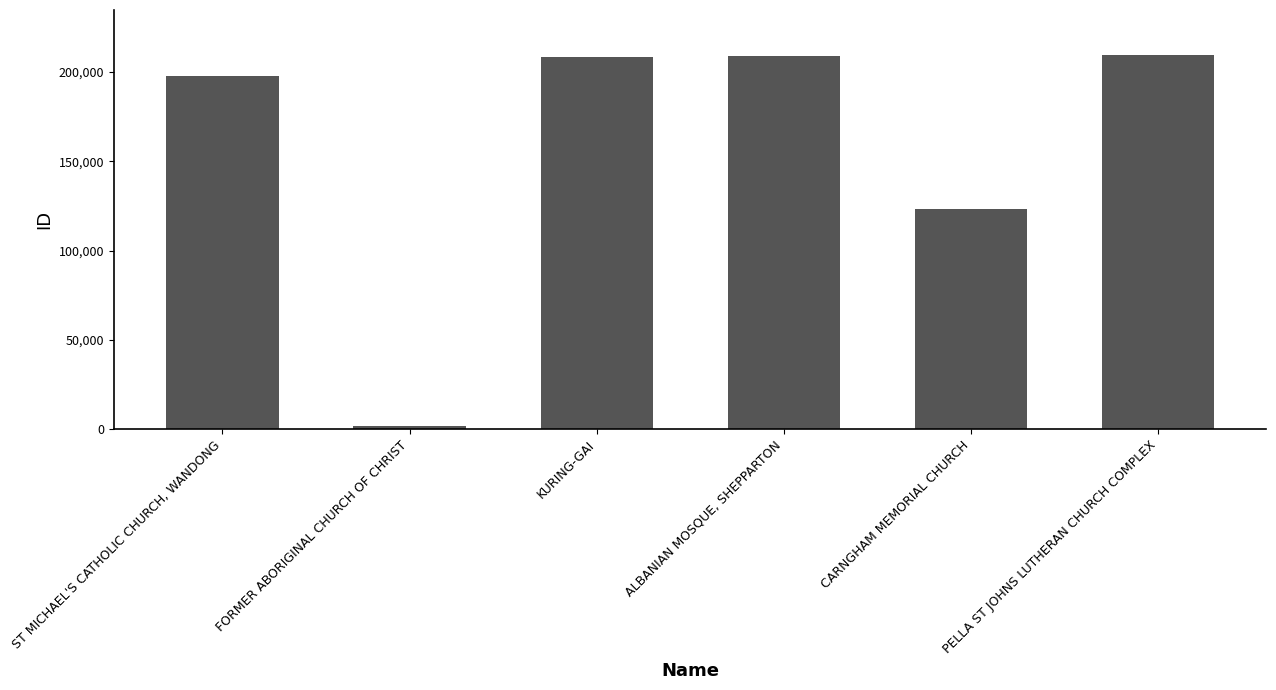

What is the minimum value shown in the chart?

1709